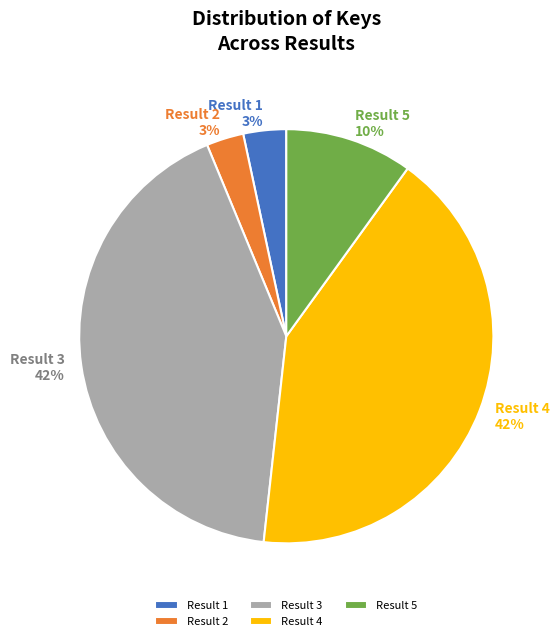

What is the ratio of the value at Result 5 to the value at Result 4?

0.2